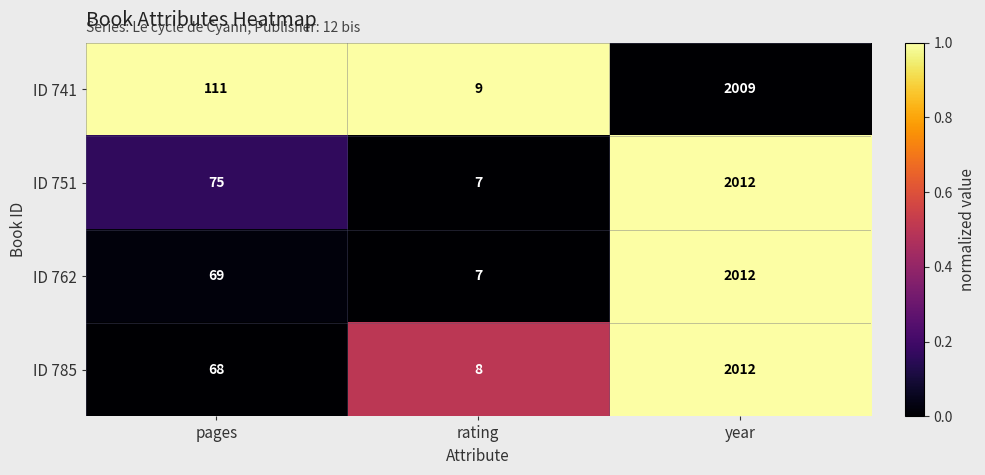

What is the difference between the second highest and minimum values in the ID 741 series?

102